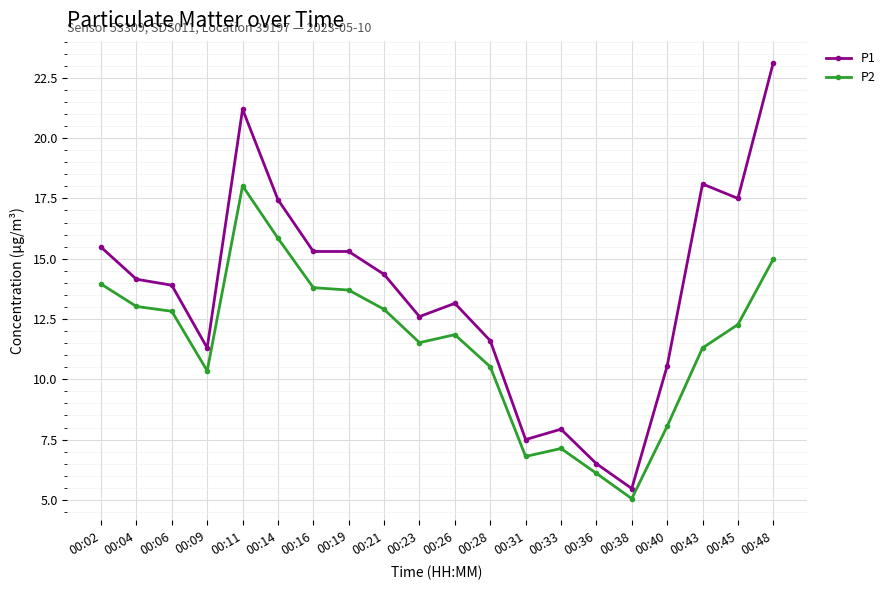

What is the average value of the P2 series?

11.5